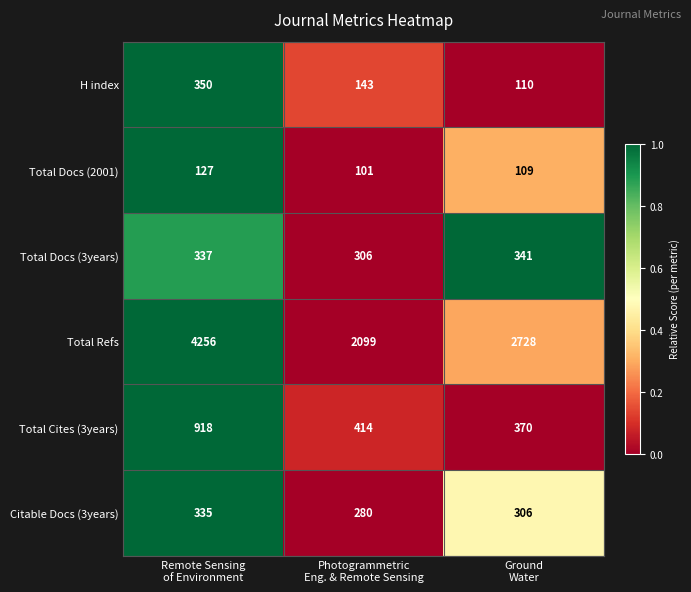

Which series has the largest total across all categories?

Total Refs